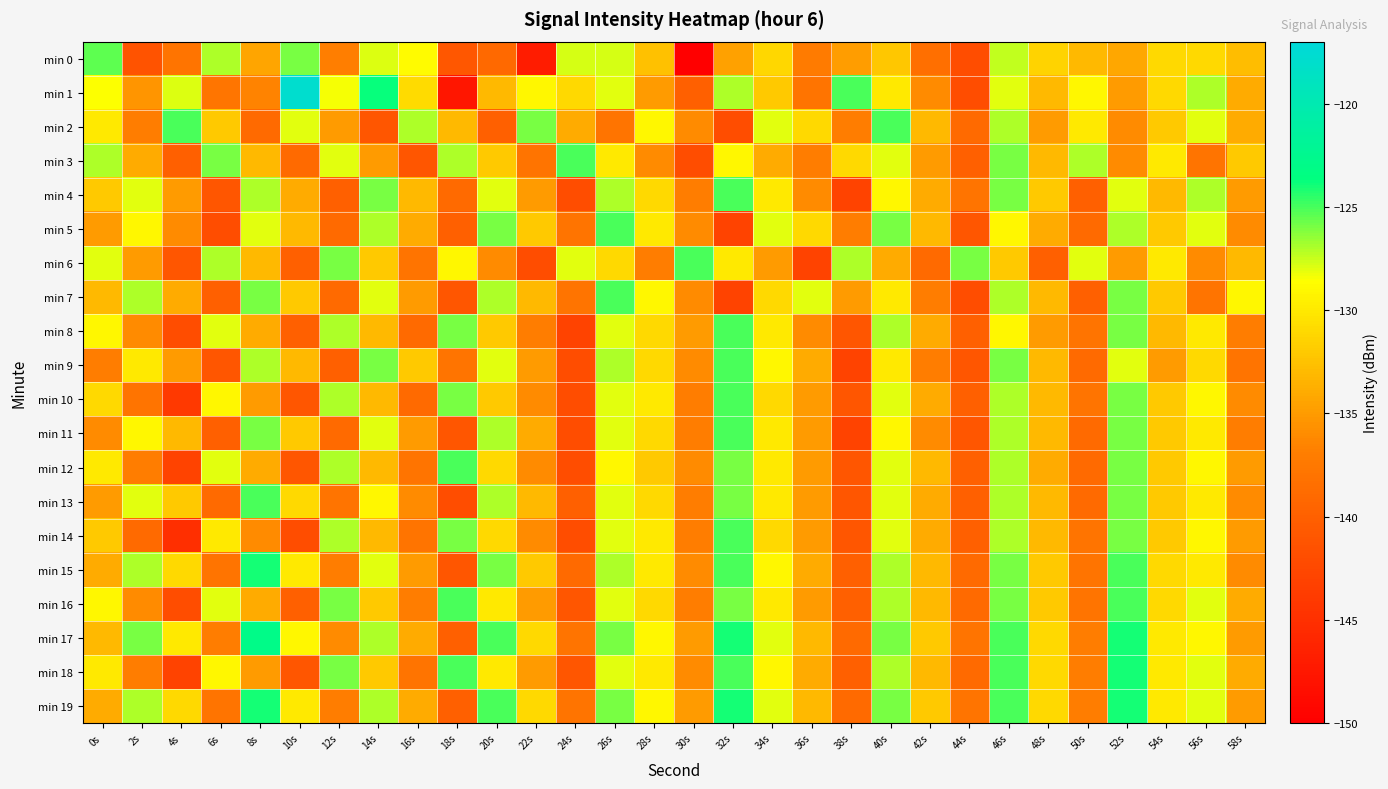

Reading left to right, what are all the values shown in this chart?

min 0: 0s=-125.4	2s=-141.3	4s=-138.0	6s=-127.0	8s=-134.3	10s=-125.9	12s=-137.0	14s=-127.9	16s=-128.8	18s=-140.9	20s=-139.1	22s=-146.9	24s=-127.8	26s=-127.7	28s=-132.5	30s=-150.1	32s=-134.6	34s=-131.1	36s=-137.2	38s=-134.8	40s=-132.2	42s=-138.4	44s=-141.9	46s=-127.4	48s=-131.4	50s=-133.1	52s=-134.2	54s=-131.0	56s=-131.0	58s=-132.8
min 1: 0s=-128.5	2s=-135.3	4s=-127.9	6s=-137.8	8s=-136.6	10s=-117.8	12s=-128.5	14s=-123.8	16s=-130.9	18s=-147.7	20s=-133.0	22s=-129.0	24s=-131.0	26s=-128.0	28s=-135.0	30s=-140.0	32s=-127.0	34s=-132.0	36s=-138.0	38s=-125.0	40s=-130.0	42s=-136.0	44s=-142.0	46s=-128.0	48s=-133.0	50s=-129.0	52s=-135.0	54s=-131.0	56s=-127.0	58s=-134.0
min 2: 0s=-130.0	2s=-137.0	4s=-125.0	6s=-132.0	8s=-139.0	10s=-128.0	12s=-135.0	14s=-141.0	16s=-127.0	18s=-133.0	20s=-140.0	22s=-126.0	24s=-134.0	26s=-138.0	28s=-129.0	30s=-136.0	32s=-142.0	34s=-128.0	36s=-131.0	38s=-137.0	40s=-125.0	42s=-133.0	44s=-139.0	46s=-127.0	48s=-135.0	50s=-130.0	52s=-136.0	54s=-132.0	56s=-128.0	58s=-134.0
min 3: 0s=-127.0	2s=-134.0	4s=-140.0	6s=-126.0	8s=-133.0	10s=-139.0	12s=-128.0	14s=-135.0	16s=-141.0	18s=-127.0	20s=-132.0	22s=-138.0	24s=-125.0	26s=-130.0	28s=-136.0	30s=-142.0	32s=-129.0	34s=-134.0	36s=-137.0	38s=-131.0	40s=-128.0	42s=-135.0	44s=-140.0	46s=-126.0	48s=-133.0	50s=-127.0	52s=-136.0	54s=-130.0	56s=-138.0	58s=-132.0
min 4: 0s=-132.0	2s=-128.0	4s=-135.0	6s=-141.0	8s=-127.0	10s=-134.0	12s=-140.0	14s=-126.0	16s=-133.0	18s=-139.0	20s=-128.0	22s=-135.0	24s=-142.0	26s=-127.0	28s=-131.0	30s=-137.0	32s=-125.0	34s=-130.0	36s=-136.0	38s=-143.0	40s=-129.0	42s=-134.0	44s=-138.0	46s=-126.0	48s=-132.0	50s=-140.0	52s=-128.0	54s=-133.0	56s=-127.0	58s=-135.0
min 5: 0s=-135.0	2s=-129.0	4s=-136.0	6s=-142.0	8s=-128.0	10s=-133.0	12s=-139.0	14s=-127.0	16s=-134.0	18s=-140.0	20s=-126.0	22s=-132.0	24s=-138.0	26s=-125.0	28s=-130.0	30s=-136.0	32s=-143.0	34s=-128.0	36s=-131.0	38s=-137.0	40s=-126.0	42s=-133.0	44s=-141.0	46s=-129.0	48s=-134.0	50s=-139.0	52s=-127.0	54s=-132.0	56s=-128.0	58s=-136.0
min 6: 0s=-128.0	2s=-135.0	4s=-141.0	6s=-127.0	8s=-133.0	10s=-140.0	12s=-126.0	14s=-132.0	16s=-138.0	18s=-129.0	20s=-136.0	22s=-142.0	24s=-128.0	26s=-131.0	28s=-137.0	30s=-125.0	32s=-130.0	34s=-135.0	36s=-143.0	38s=-127.0	40s=-134.0	42s=-139.0	44s=-126.0	46s=-132.0	48s=-140.0	50s=-128.0	52s=-135.0	54s=-130.0	56s=-136.0	58s=-133.0
min 7: 0s=-133.0	2s=-127.0	4s=-134.0	6s=-140.0	8s=-126.0	10s=-132.0	12s=-139.0	14s=-128.0	16s=-135.0	18s=-141.0	20s=-127.0	22s=-133.0	24s=-138.0	26s=-125.0	28s=-129.0	30s=-136.0	32s=-143.0	34s=-131.0	36s=-128.0	38s=-135.0	40s=-130.0	42s=-137.0	44s=-142.0	46s=-127.0	48s=-133.0	50s=-140.0	52s=-126.0	54s=-132.0	56s=-138.0	58s=-129.0
min 8: 0s=-129.0	2s=-136.0	4s=-142.0	6s=-128.0	8s=-134.0	10s=-140.0	12s=-127.0	14s=-133.0	16s=-139.0	18s=-126.0	20s=-132.0	22s=-137.0	24s=-143.0	26s=-128.0	28s=-131.0	30s=-135.0	32s=-125.0	34s=-130.0	36s=-136.0	38s=-141.0	40s=-127.0	42s=-134.0	44s=-140.0	46s=-129.0	48s=-135.0	50s=-138.0	52s=-126.0	54s=-133.0	56s=-130.0	58s=-137.0
min 9: 0s=-137.0	2s=-130.0	4s=-135.0	6s=-141.0	8s=-127.0	10s=-133.0	12s=-140.0	14s=-126.0	16s=-132.0	18s=-138.0	20s=-128.0	22s=-135.0	24s=-142.0	26s=-127.0	28s=-131.0	30s=-136.0	32s=-125.0	34s=-129.0	36s=-134.0	38s=-143.0	40s=-130.0	42s=-137.0	44s=-141.0	46s=-126.0	48s=-133.0	50s=-139.0	52s=-128.0	54s=-135.0	56s=-131.0	58s=-138.0
min 10: 0s=-131.0	2s=-138.0	4s=-144.0	6s=-129.0	8s=-135.0	10s=-141.0	12s=-127.0	14s=-133.0	16s=-139.0	18s=-126.0	20s=-132.0	22s=-136.0	24s=-142.0	26s=-128.0	28s=-130.0	30s=-137.0	32s=-125.0	34s=-131.0	36s=-135.0	38s=-141.0	40s=-128.0	42s=-134.0	44s=-140.0	46s=-127.0	48s=-133.0	50s=-138.0	52s=-126.0	54s=-132.0	56s=-129.0	58s=-136.0
min 11: 0s=-136.0	2s=-129.0	4s=-133.0	6s=-140.0	8s=-126.0	10s=-132.0	12s=-139.0	14s=-128.0	16s=-135.0	18s=-141.0	20s=-127.0	22s=-134.0	24s=-142.0	26s=-128.0	28s=-131.0	30s=-137.0	32s=-125.0	34s=-130.0	36s=-135.0	38s=-143.0	40s=-129.0	42s=-136.0	44s=-141.0	46s=-127.0	48s=-133.0	50s=-139.0	52s=-126.0	54s=-132.0	56s=-130.0	58s=-137.0
min 12: 0s=-130.0	2s=-137.0	4s=-143.0	6s=-128.0	8s=-134.0	10s=-141.0	12s=-127.0	14s=-133.0	16s=-138.0	18s=-125.0	20s=-131.0	22s=-136.0	24s=-142.0	26s=-129.0	28s=-132.0	30s=-136.0	32s=-126.0	34s=-130.0	36s=-135.0	38s=-141.0	40s=-128.0	42s=-133.0	44s=-140.0	46s=-127.0	48s=-134.0	50s=-139.0	52s=-126.0	54s=-132.0	56s=-129.0	58s=-135.0
min 13: 0s=-135.0	2s=-128.0	4s=-132.0	6s=-139.0	8s=-125.0	10s=-131.0	12s=-138.0	14s=-129.0	16s=-136.0	18s=-142.0	20s=-127.0	22s=-133.0	24s=-140.0	26s=-128.0	28s=-131.0	30s=-137.0	32s=-126.0	34s=-130.0	36s=-135.0	38s=-141.0	40s=-128.0	42s=-134.0	44s=-140.0	46s=-127.0	48s=-133.0	50s=-139.0	52s=-126.0	54s=-132.0	56s=-130.0	58s=-136.0
min 14: 0s=-132.0	2s=-139.0	4s=-145.0	6s=-130.0	8s=-136.0	10s=-142.0	12s=-127.0	14s=-133.0	16s=-138.0	18s=-126.0	20s=-131.0	22s=-136.0	24s=-142.0	26s=-128.0	28s=-130.0	30s=-137.0	32s=-125.0	34s=-131.0	36s=-135.0	38s=-141.0	40s=-128.0	42s=-134.0	44s=-140.0	46s=-127.0	48s=-133.0	50s=-138.0	52s=-126.0	54s=-132.0	56s=-129.0	58s=-135.0
min 15: 0s=-134.0	2s=-127.0	4s=-131.0	6s=-138.0	8s=-124.0	10s=-130.0	12s=-137.0	14s=-128.0	16s=-135.0	18s=-141.0	20s=-126.0	22s=-132.0	24s=-139.0	26s=-127.0	28s=-130.0	30s=-136.0	32s=-125.0	34s=-129.0	36s=-134.0	38s=-140.0	40s=-127.0	42s=-133.0	44s=-139.0	46s=-126.0	48s=-132.0	50s=-138.0	52s=-125.0	54s=-131.0	56s=-130.0	58s=-136.0
min 16: 0s=-129.0	2s=-136.0	4s=-142.0	6s=-128.0	8s=-134.0	10s=-140.0	12s=-126.0	14s=-132.0	16s=-137.0	18s=-125.0	20s=-130.0	22s=-135.0	24s=-141.0	26s=-128.0	28s=-131.0	30s=-137.0	32s=-126.0	34s=-130.0	36s=-135.0	38s=-140.0	40s=-127.0	42s=-133.0	44s=-139.0	46s=-126.0	48s=-132.0	50s=-138.0	52s=-125.0	54s=-131.0	56s=-128.0	58s=-134.0
min 17: 0s=-133.0	2s=-126.0	4s=-130.0	6s=-137.0	8s=-123.0	10s=-129.0	12s=-136.0	14s=-127.0	16s=-134.0	18s=-140.0	20s=-125.0	22s=-131.0	24s=-138.0	26s=-126.0	28s=-129.0	30s=-135.0	32s=-124.0	34s=-128.0	36s=-133.0	38s=-139.0	40s=-126.0	42s=-132.0	44s=-138.0	46s=-125.0	48s=-131.0	50s=-137.0	52s=-124.0	54s=-130.0	56s=-129.0	58s=-135.0
min 18: 0s=-130.0	2s=-137.0	4s=-143.0	6s=-129.0	8s=-135.0	10s=-141.0	12s=-126.0	14s=-132.0	16s=-138.0	18s=-125.0	20s=-130.0	22s=-135.0	24s=-141.0	26s=-128.0	28s=-130.0	30s=-136.0	32s=-125.0	34s=-129.0	36s=-134.0	38s=-140.0	40s=-127.0	42s=-133.0	44s=-139.0	46s=-125.0	48s=-131.0	50s=-137.0	52s=-124.0	54s=-130.0	56s=-128.0	58s=-134.0
min 19: 0s=-134.0	2s=-127.0	4s=-131.0	6s=-138.0	8s=-124.0	10s=-130.0	12s=-137.0	14s=-127.0	16s=-134.0	18s=-140.0	20s=-125.0	22s=-131.0	24s=-138.0	26s=-126.0	28s=-129.0	30s=-135.0	32s=-124.0	34s=-128.0	36s=-133.0	38s=-139.0	40s=-126.0	42s=-132.0	44s=-138.0	46s=-125.0	48s=-131.0	50s=-137.0	52s=-124.0	54s=-130.0	56s=-128.0	58s=-135.0